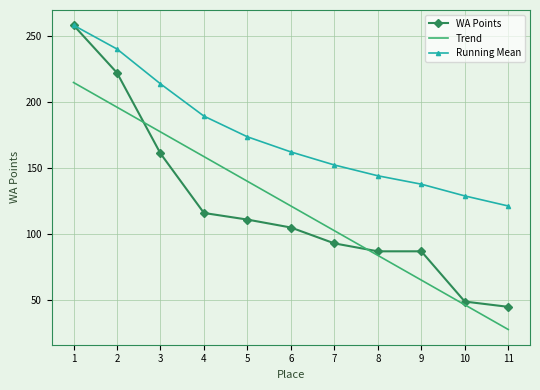

Reading left to right, what are all the values shown in this chart?

1=258	2=222	3=161	4=116	5=111	6=105	7=93	8=87	9=87	10=49	11=45